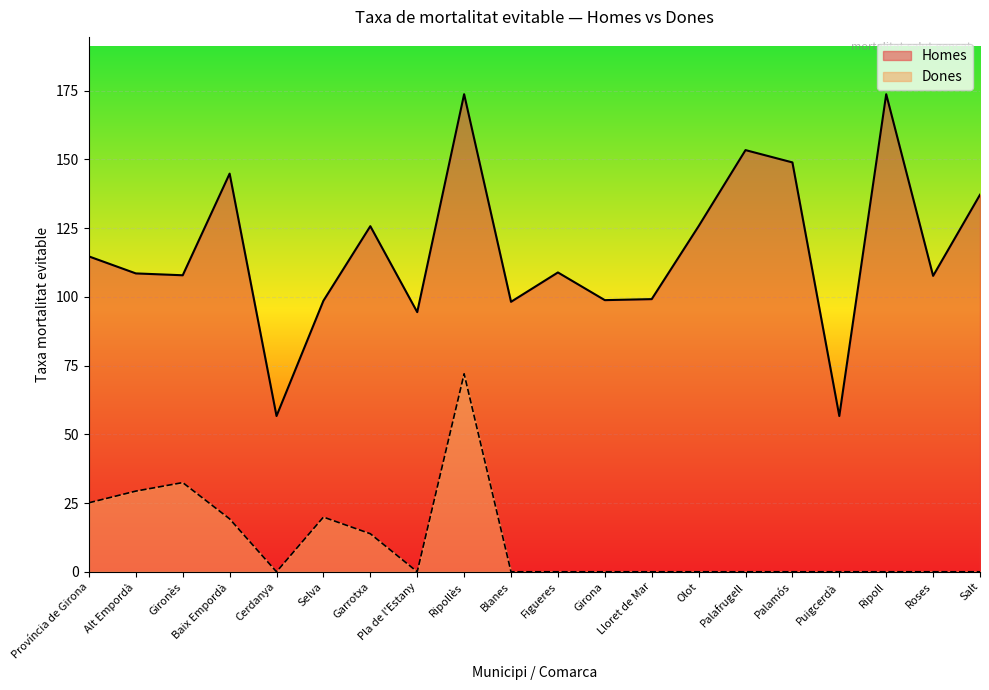

Which series has the largest total across all categories?

Homes